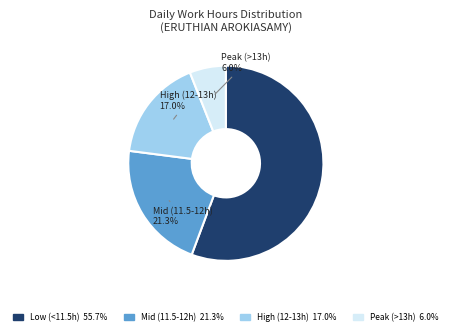

Approximately how many times larger is the value at Low (<11.5h) 55.7% compared to Mid (11.5-12h) 21.3%?

2.6